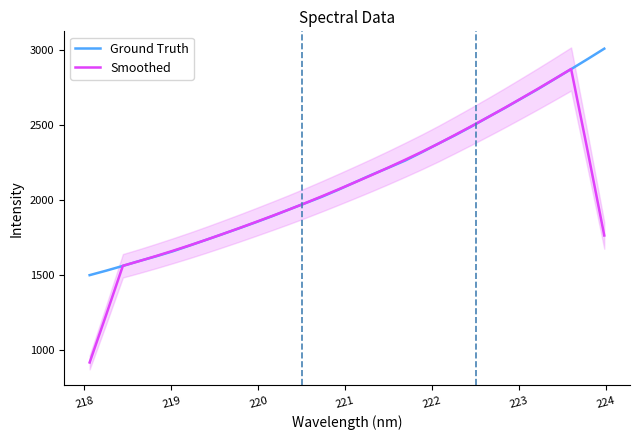

What is the minimum value for Ground Truth?

1500.9